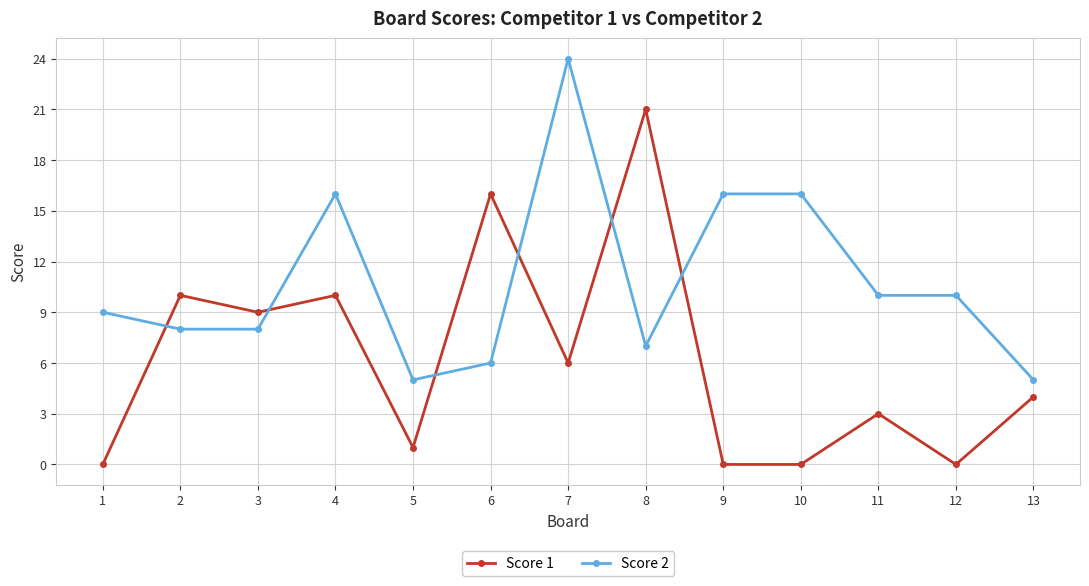

What is the total value across all series at 1?

9